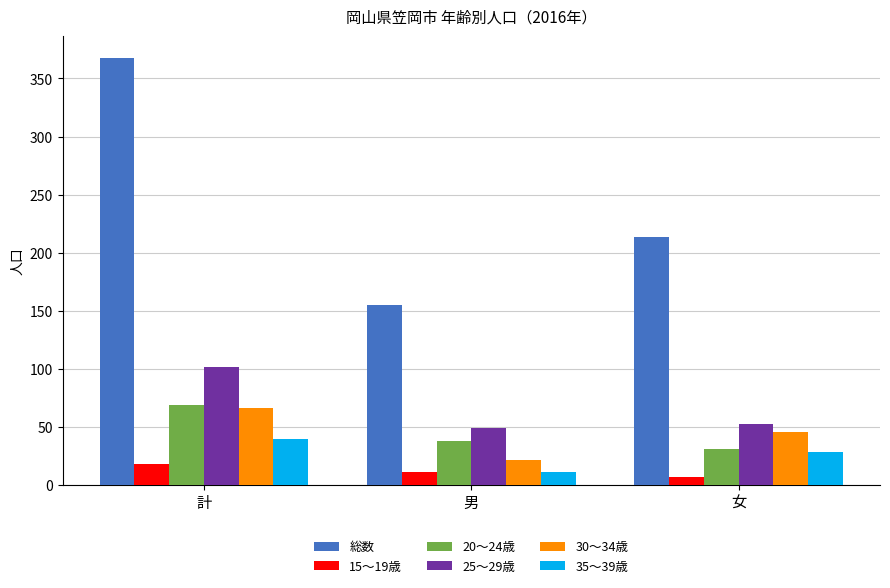

Reading left to right, what are all the values shown in this chart?

総数: 368	155	213
15～19歳: 18	11	7
20～24歳: 69	38	31
25～29歳: 101	49	52
30～34歳: 66	21	45
35～39歳: 39	11	28